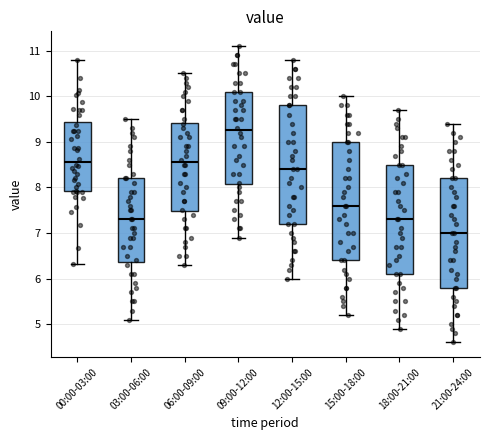

Reading left to right, transcribe this box plot: for each box, give where its median line is, the range the box spans, and where its two whiskers end, as read against the y-axis. The values are not printed on the chart, so give them approximately, as read against the axis.

00:00-03:00: median 8.6, box 7.9 to 9.4, whiskers 6.3 to 10.8
03:00-06:00: median 7.3, box 6.4 to 8.2, whiskers 5.1 to 9.5
06:00-09:00: median 8.6, box 7.5 to 9.4, whiskers 6.3 to 10.5
09:00-12:00: median 9.3, box 8.1 to 10.1, whiskers 6.9 to 11.1
12:00-15:00: median 8.4, box 7.2 to 9.8, whiskers 6.0 to 10.8
15:00-18:00: median 7.6, box 6.4 to 9.0, whiskers 5.2 to 10.0
18:00-21:00: median 7.3, box 6.1 to 8.5, whiskers 4.9 to 9.7
21:00-24:00: median 7.0, box 5.8 to 8.2, whiskers 4.6 to 9.4